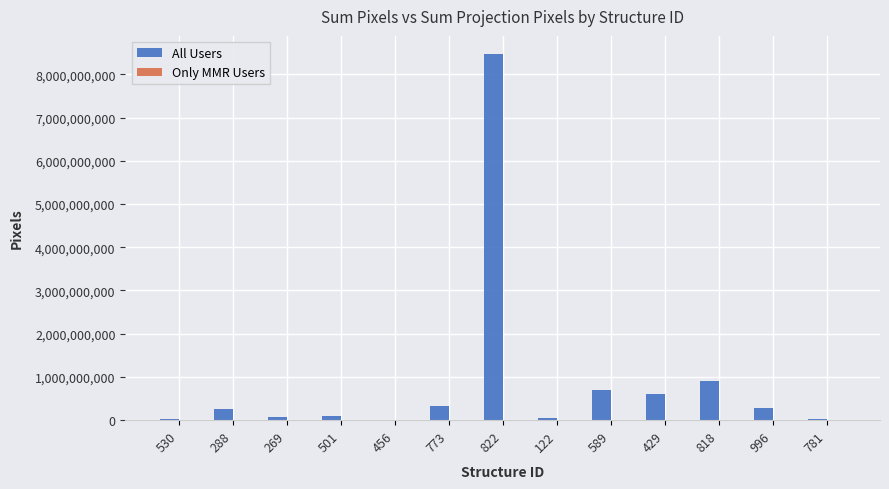

Between 122 and 818, which series saw the biggest shift?

All Users